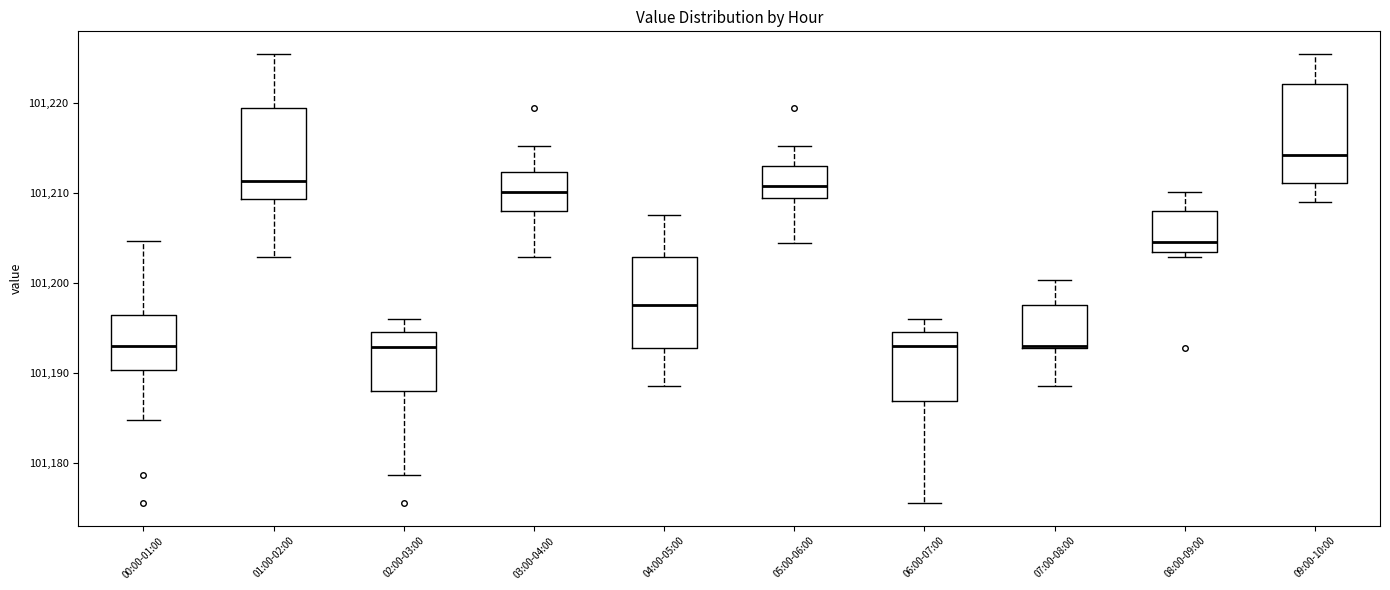

Where does the upper whisker of the box for 02:00-03:00 end on the y-axis? The values are not printed on the chart, so give them approximately, as read against the axis.

101196